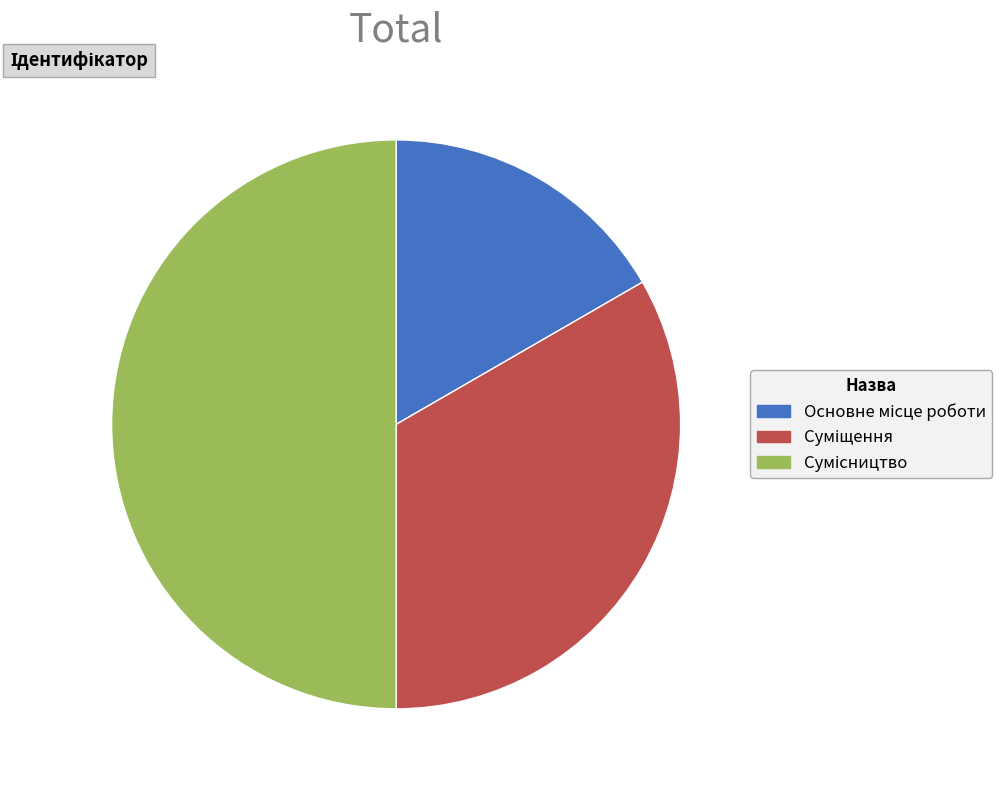

Count the number of slices in the pie.

3